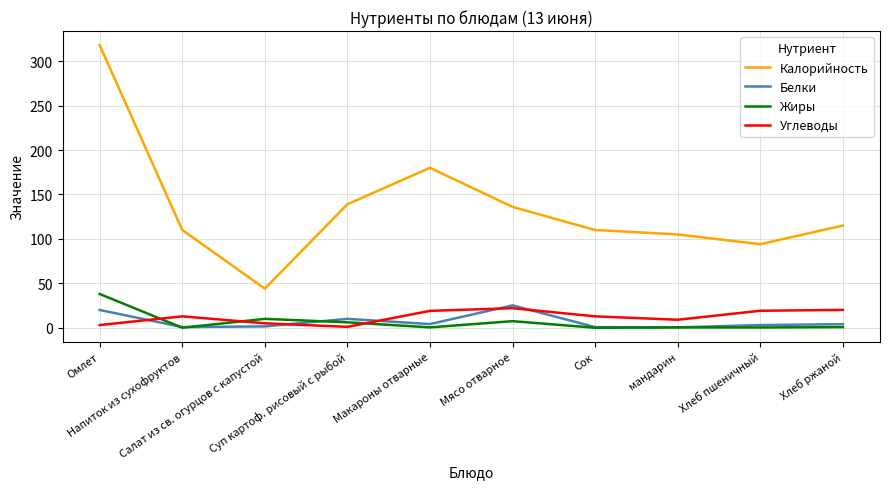

Does the chart have visible grid lines?

Yes